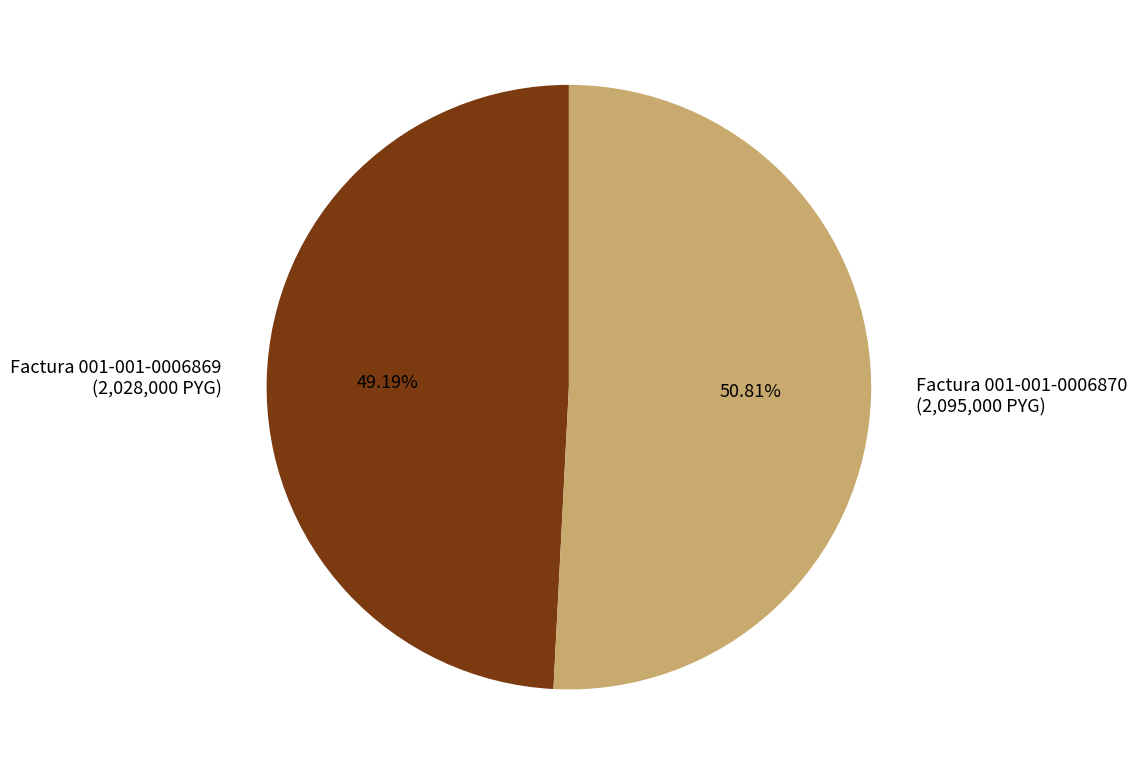

Is there a majority slice in this chart?

Yes